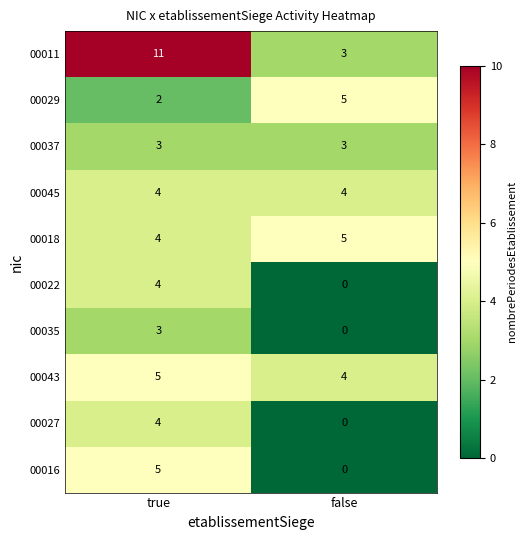

How many data points does each series have?

2